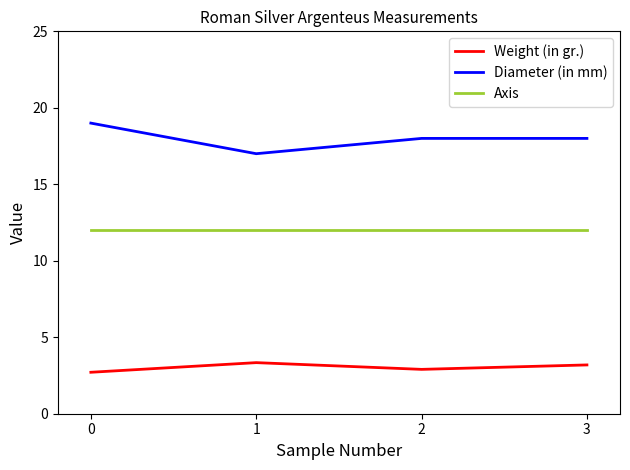

In Weight (in gr.), how many points are lower than both neighbors (excluding endpoints)?

1